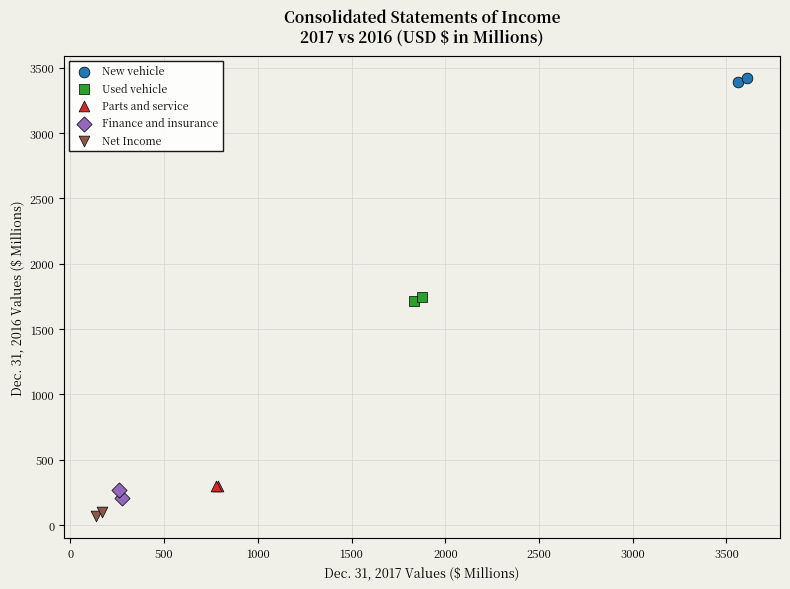

What are all the series names shown in the legend?

New vehicle, Used vehicle, Parts and service, Finance and insurance, Net Income